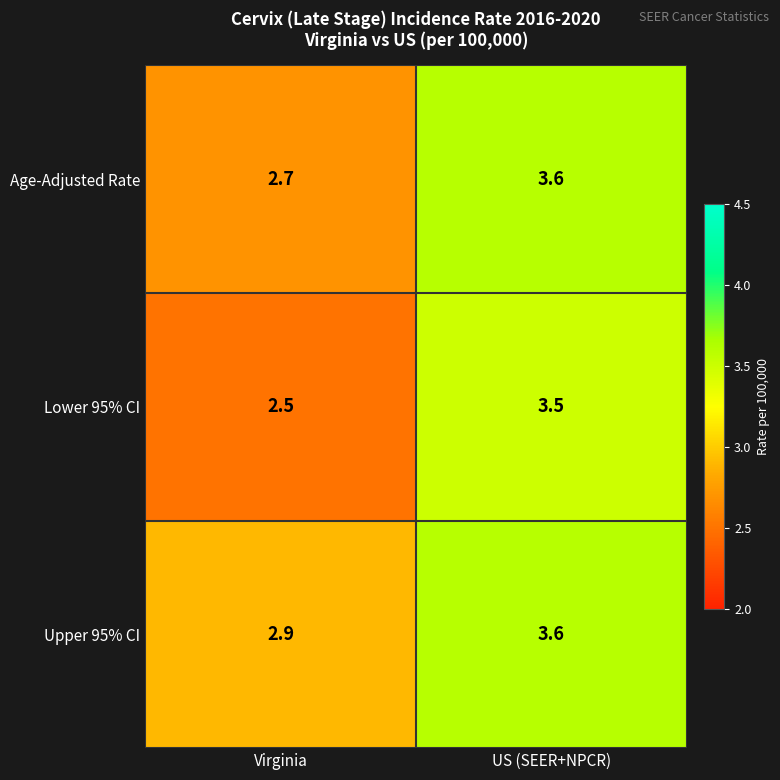

Which series has the largest total across all categories?

Upper 95% CI